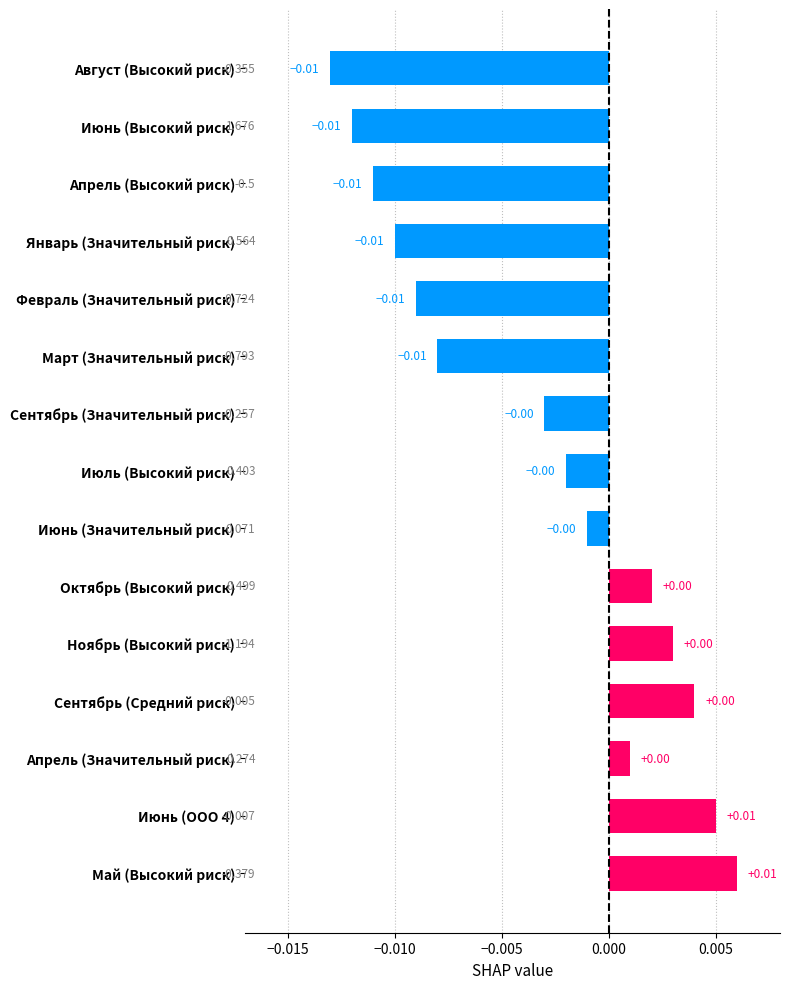

How many bars are there in total?

15